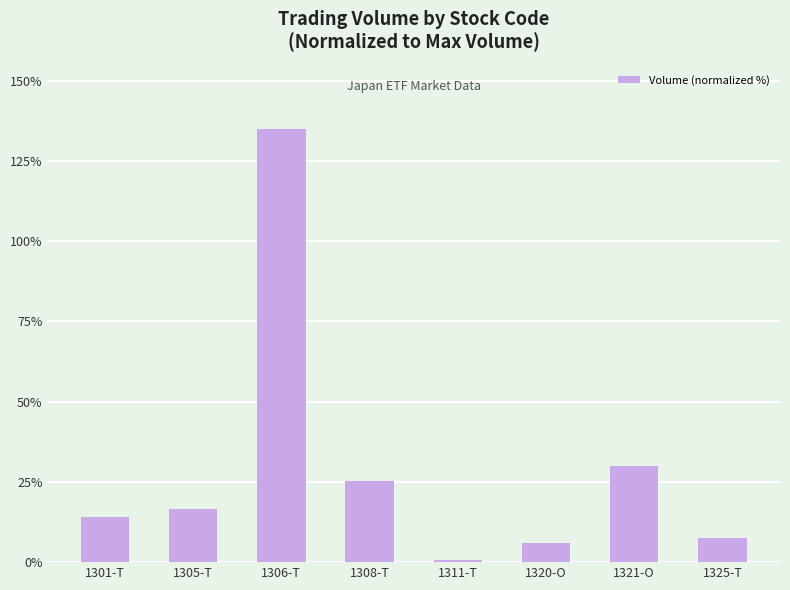

Reading right to left, transcribe all the data shown in this chart.

1325-T=7.5	1321-O=29.9	1320-O=5.9	1311-T=0.5	1308-T=25.3	1306-T=135.0	1305-T=16.4	1301-T=14.2